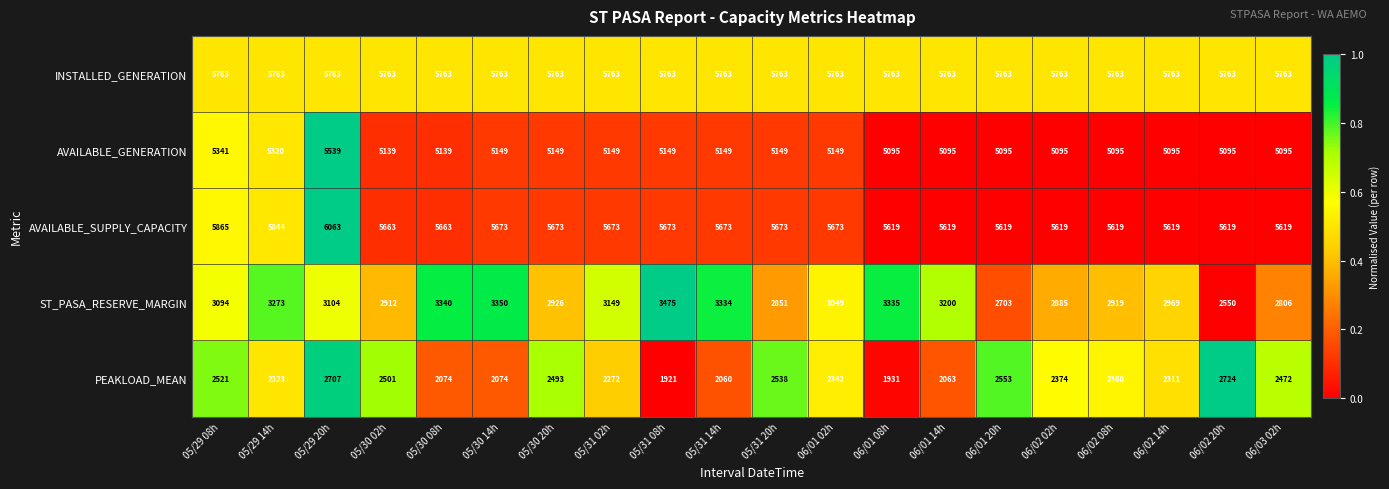

How many distinct data groups are displayed?

5